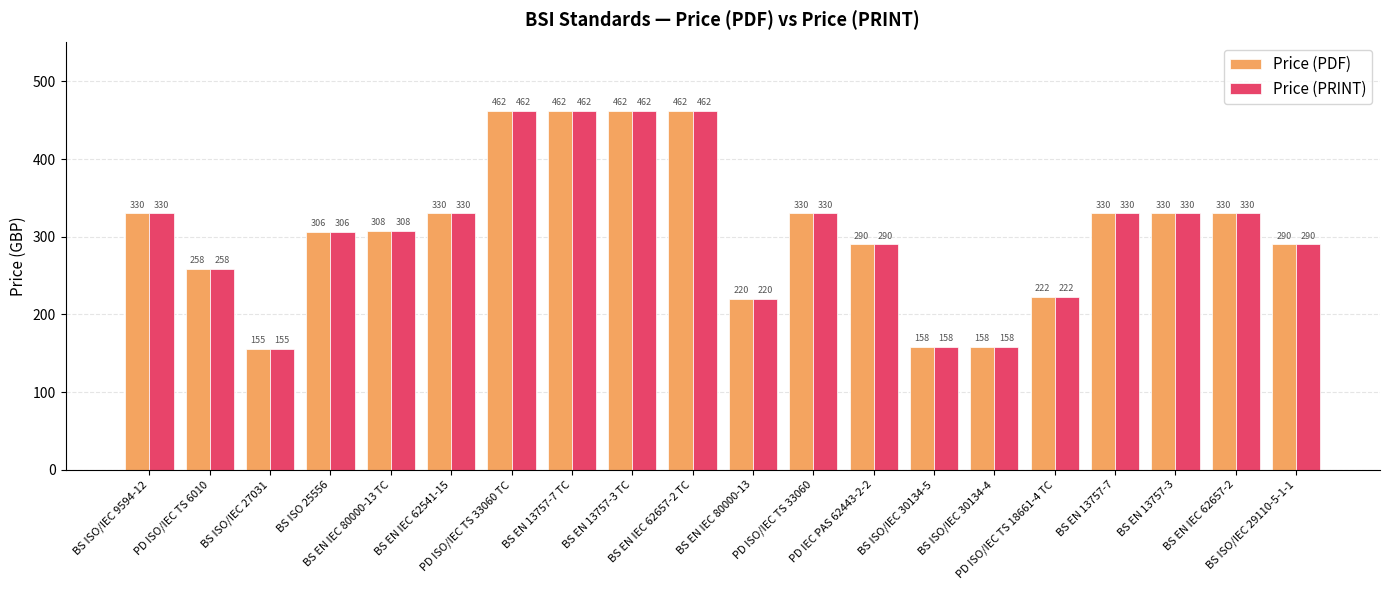

What is the greatest value displayed?

462